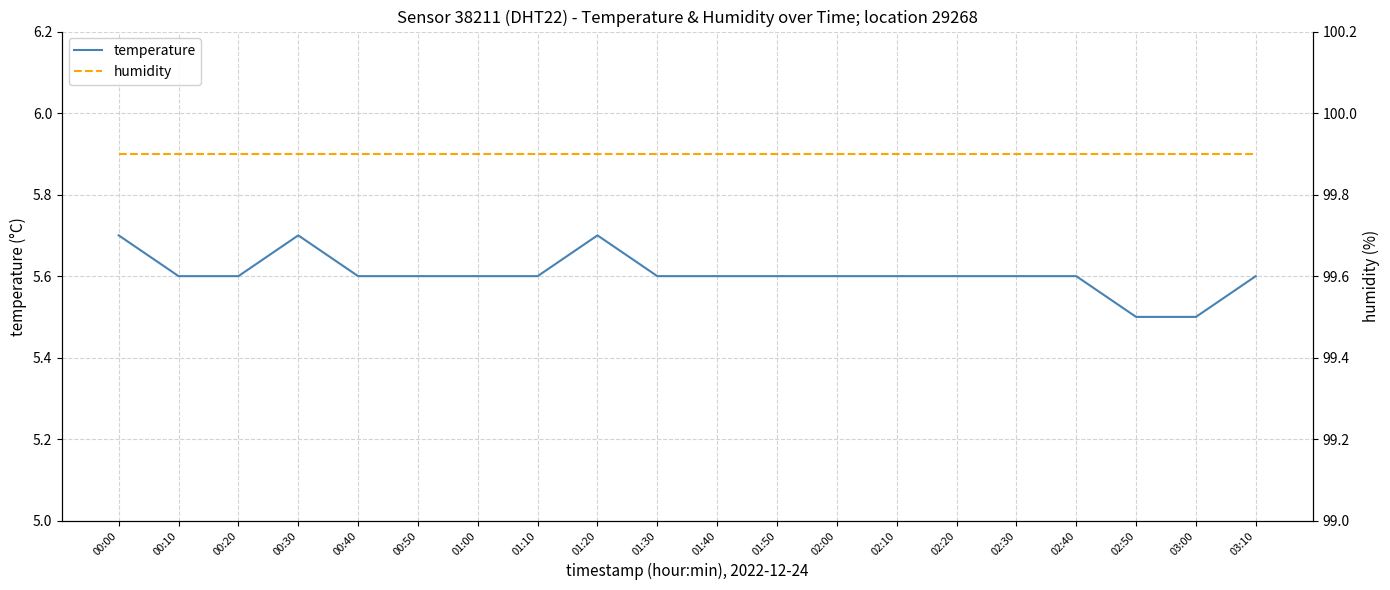

What is the label of the 5th point from the right?

02:30